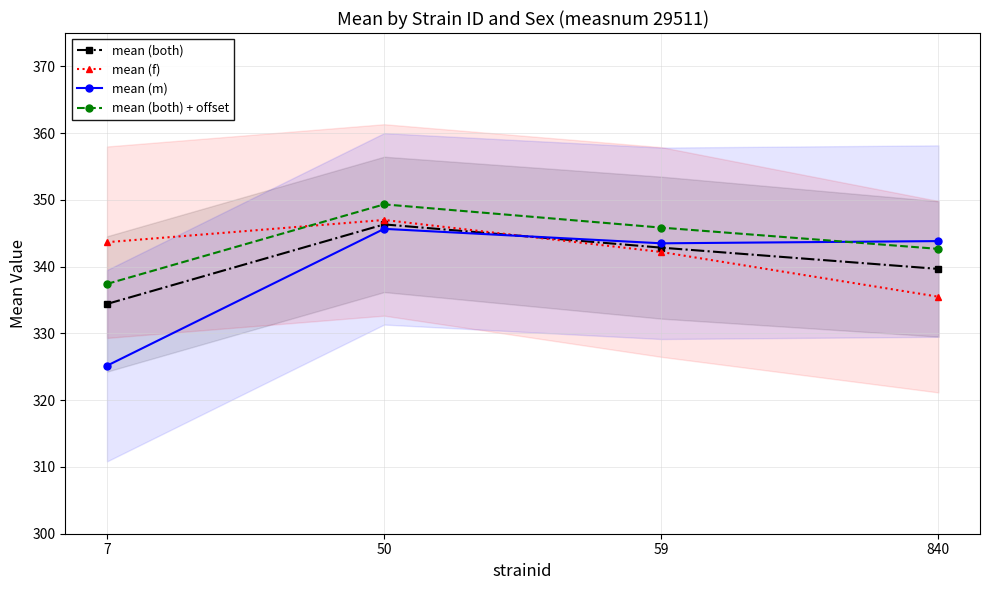

What is the greatest value displayed?

349.3